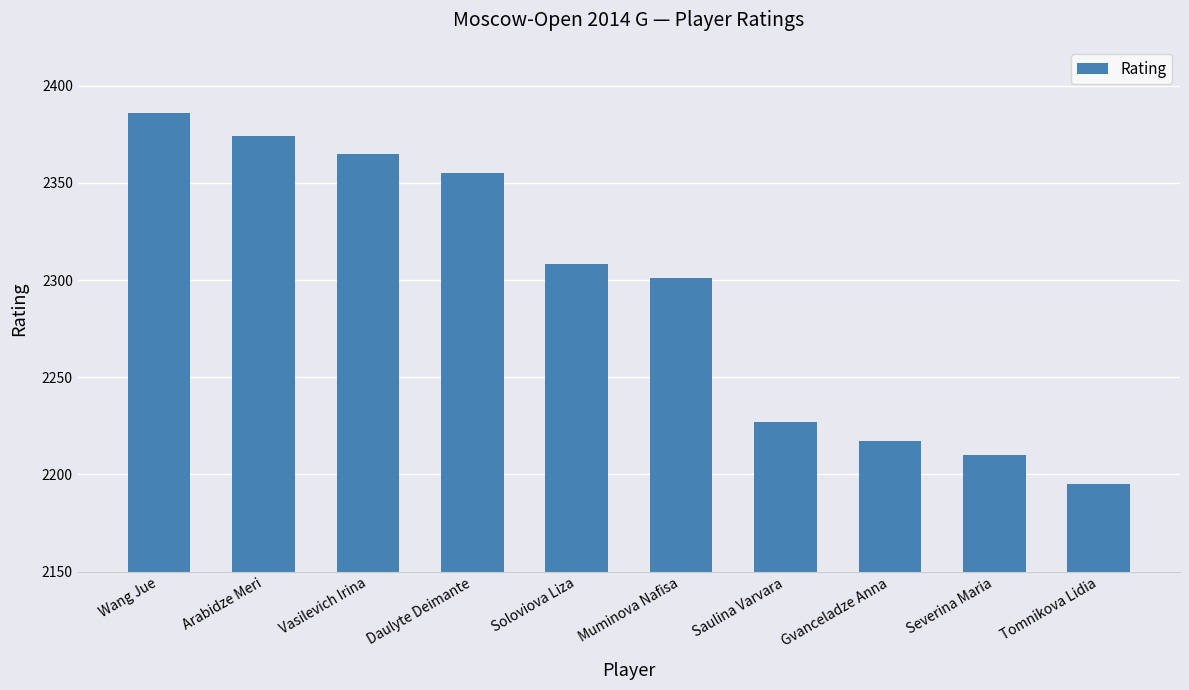

Does the chart contain any negative values?

No